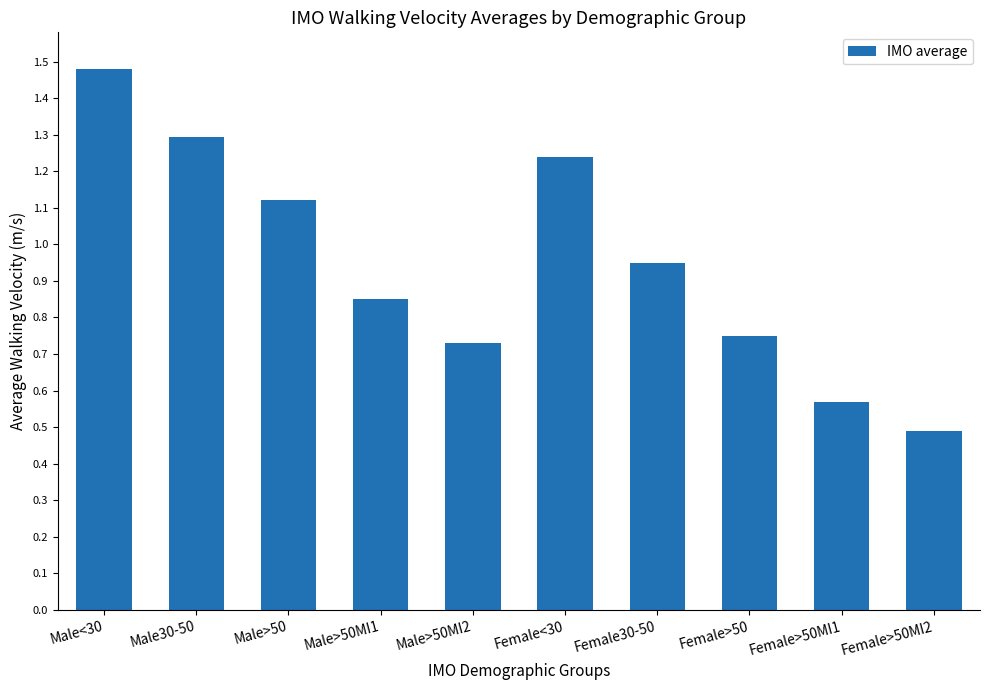

What is the minimum value shown in the chart?

0.5